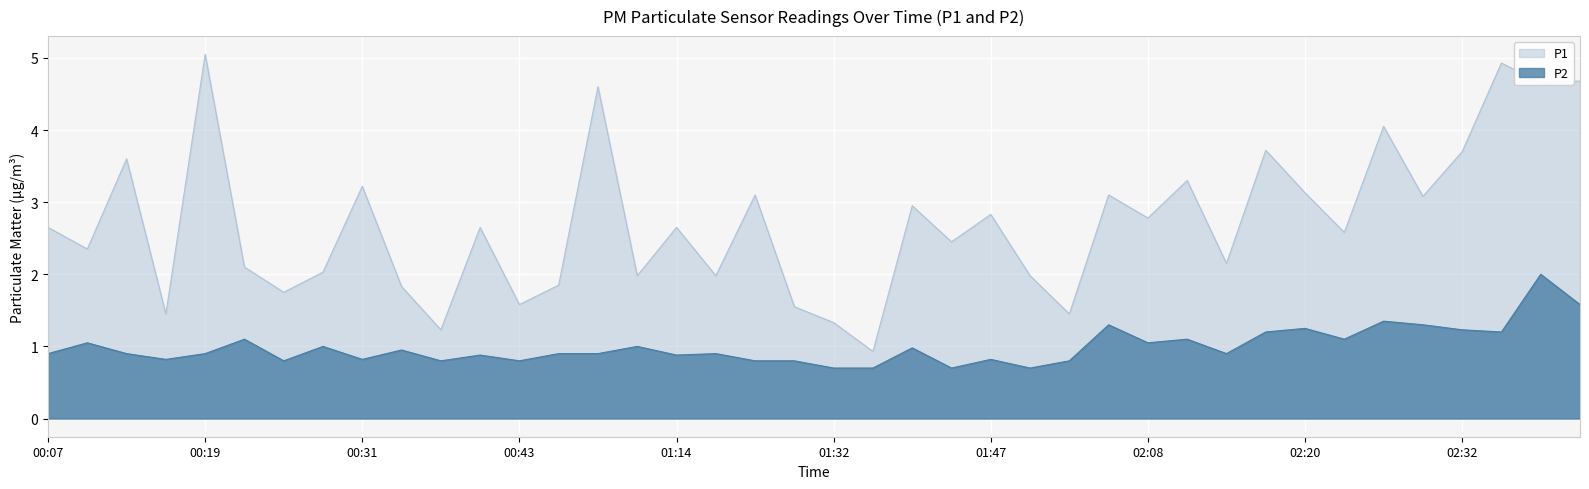

True or false: P1 and P2 cross at least once.

False